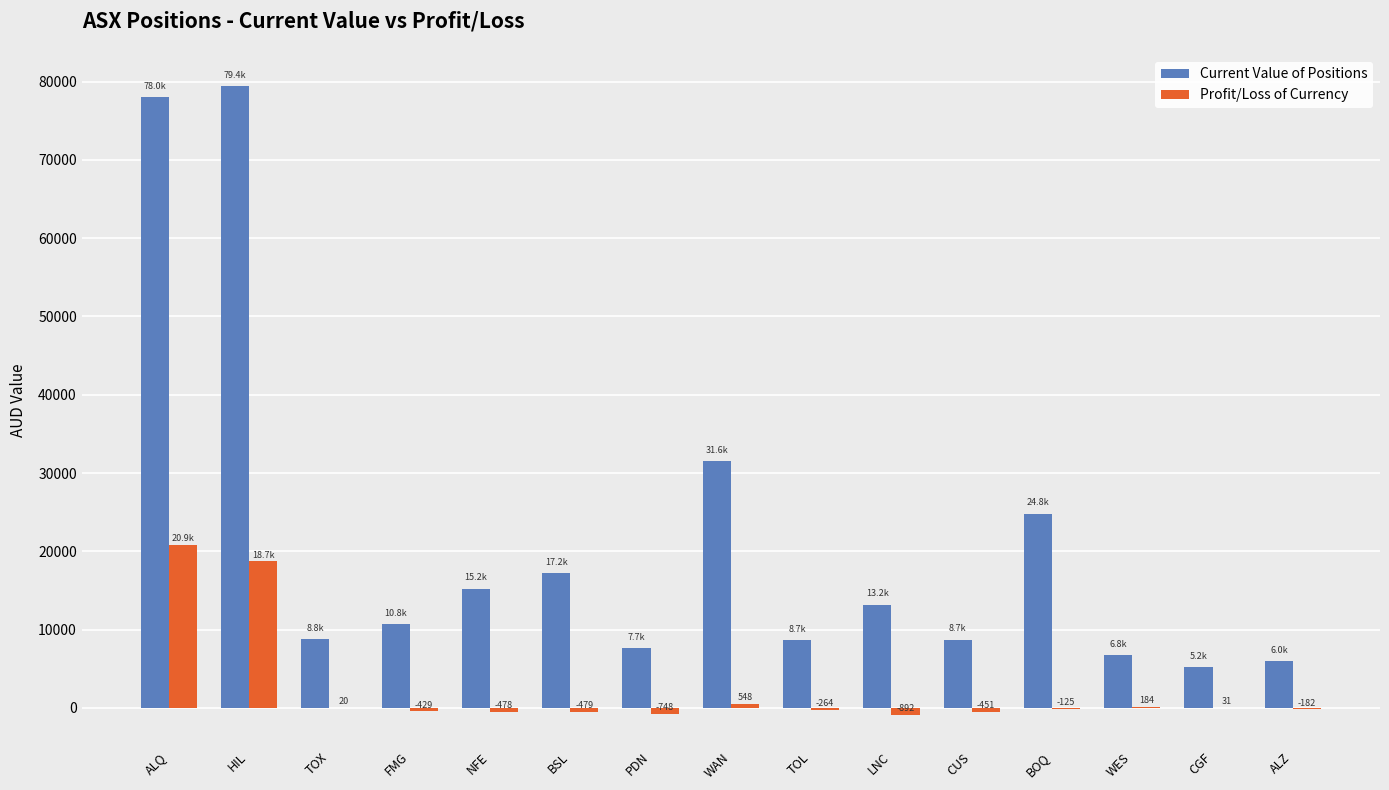

Is the value of Profit/Loss of Currency at PDN greater than the value of Current Value of Positions at TOX?

No